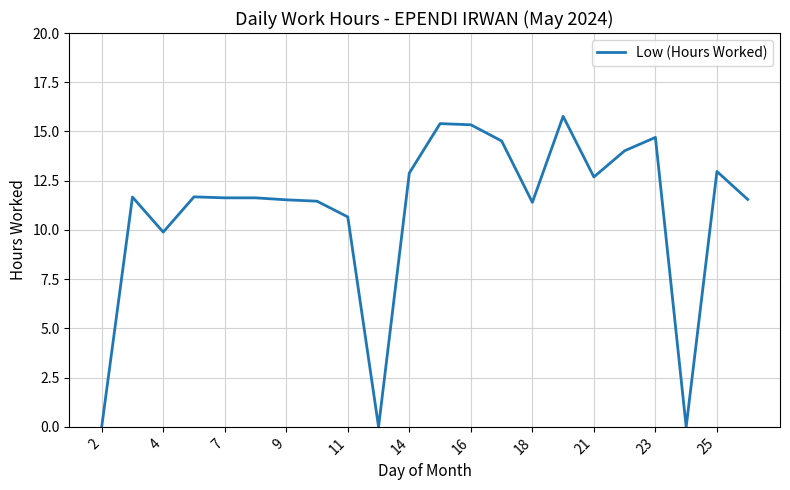

Does the chart have visible grid lines?

Yes